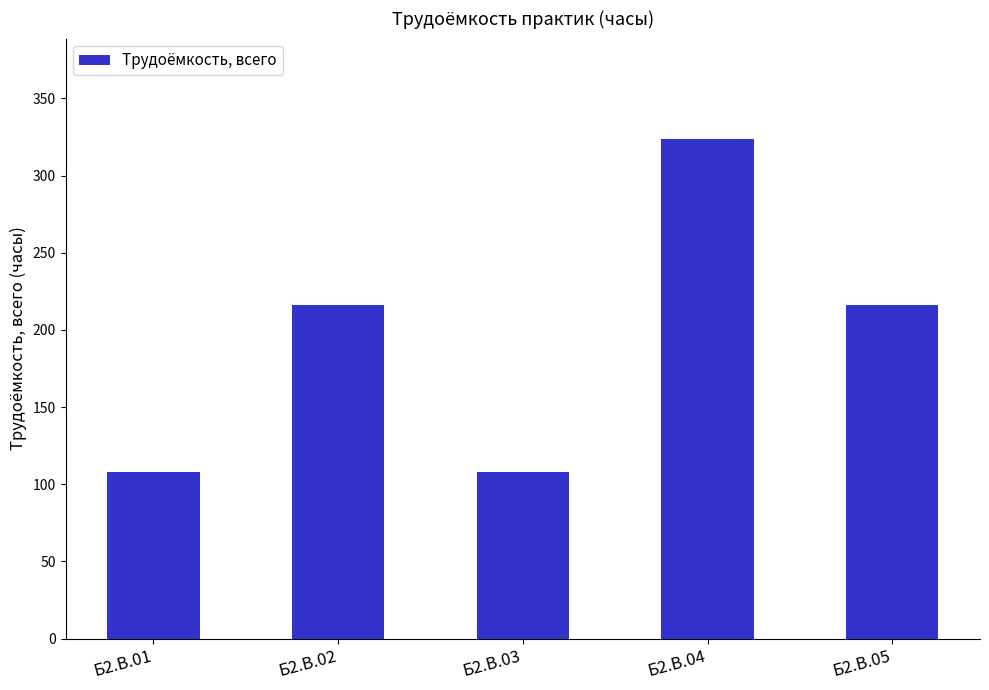

Reading right to left, what are all the values shown in this chart?

Б2.В.05=216	Б2.В.04=324	Б2.В.03=108	Б2.В.02=216	Б2.В.01=108